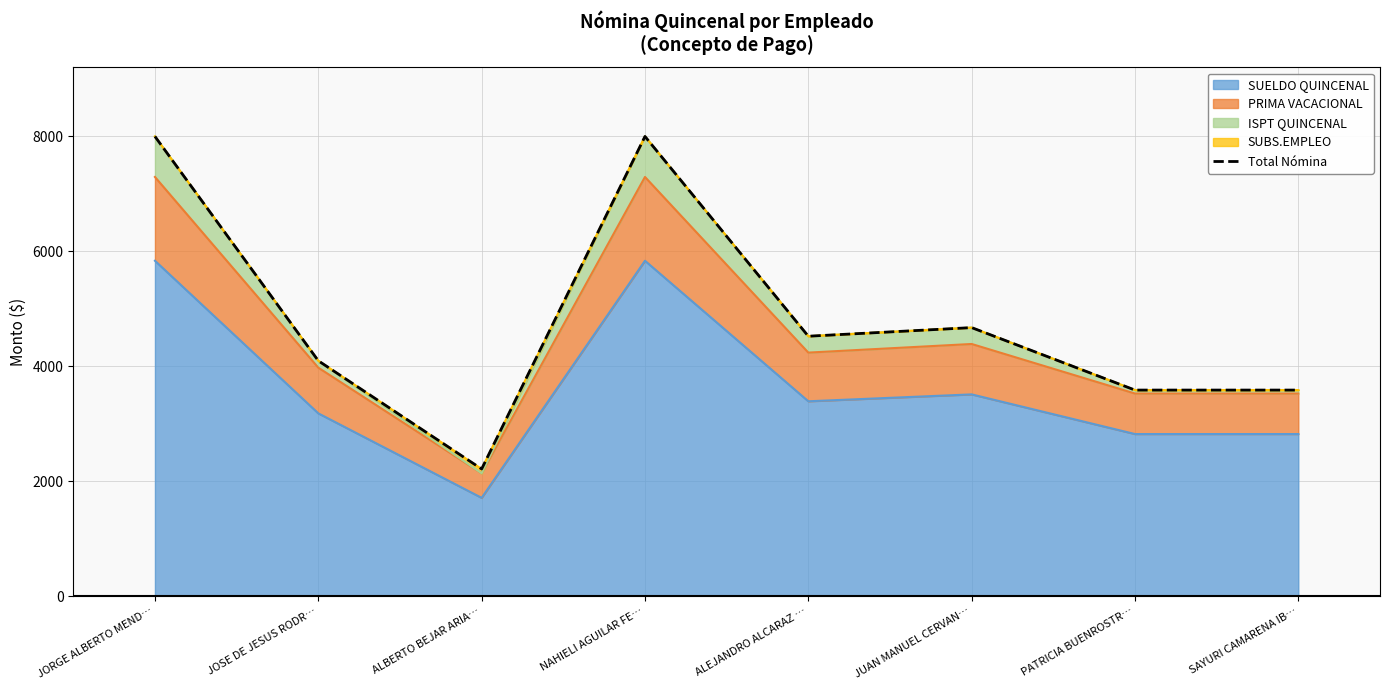

What is the maximum value shown in the chart?

7998